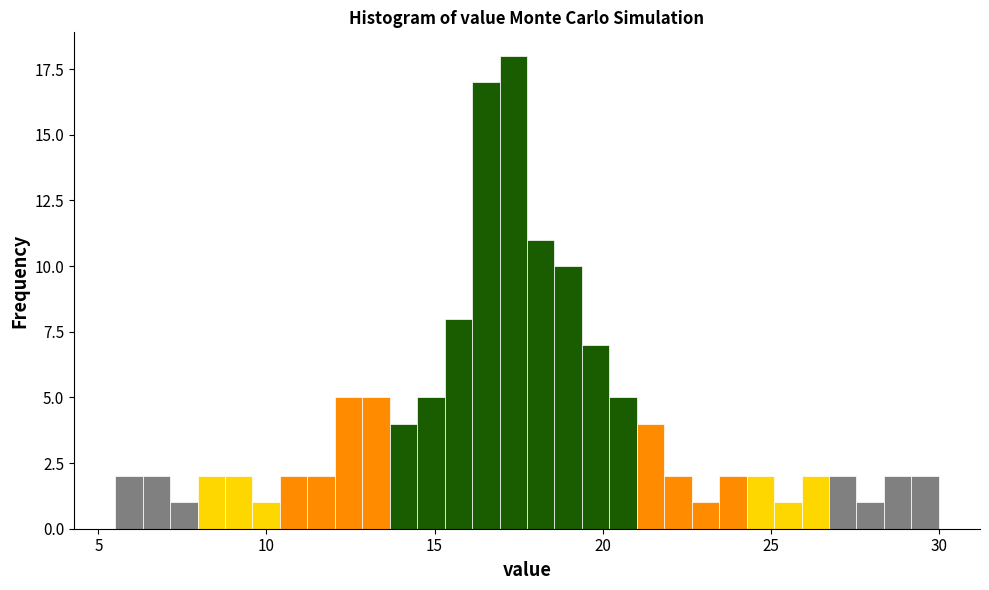

Around what value on the x-axis is the tallest bar? Give the approximate position of its centre, as read against the axis.

17.5